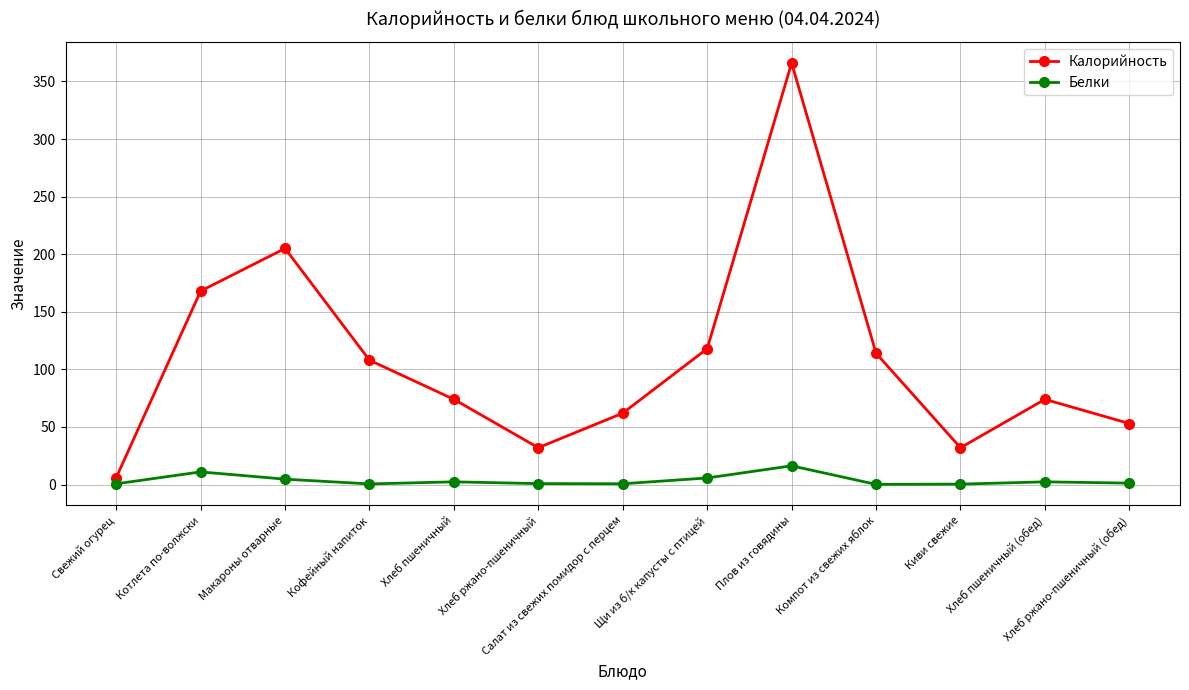

What are all the series names shown in the legend?

Калорийность, Белки